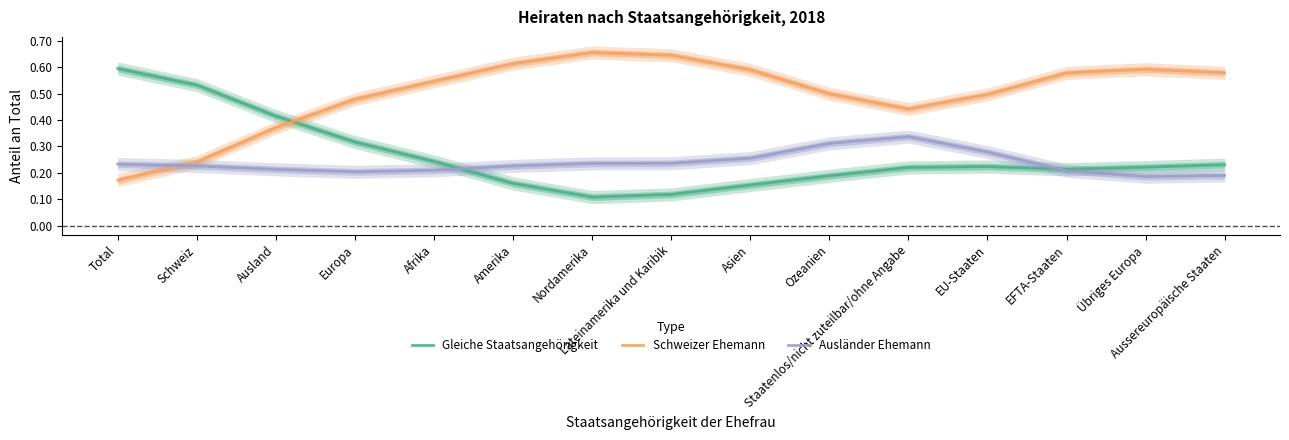

Between Schweiz and Ausland, which series saw the biggest shift?

Schweizer Ehemann